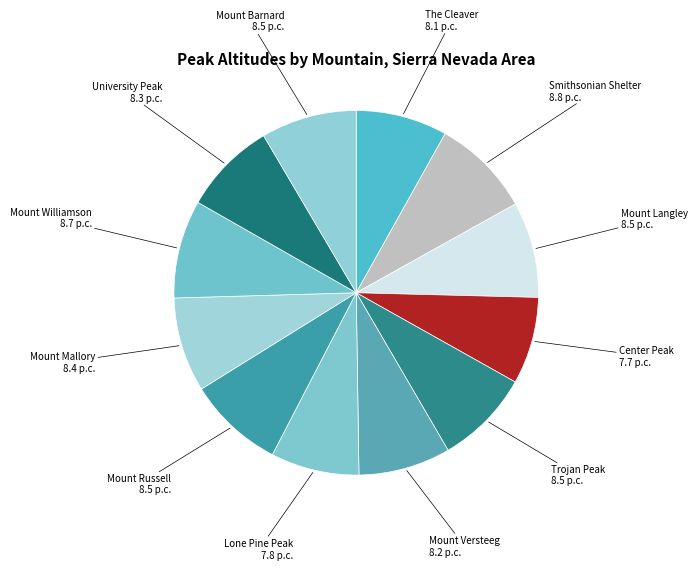

Between Trojan Peak and Lone Pine Peak, which is larger?

Trojan Peak